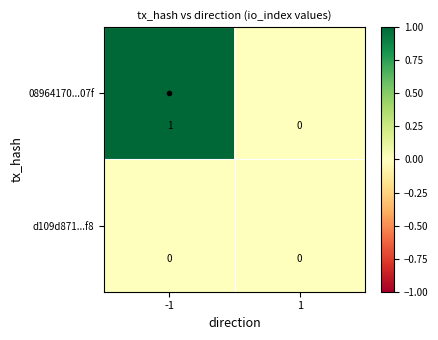

Which series has the largest range (max minus min)?

08964170...07f